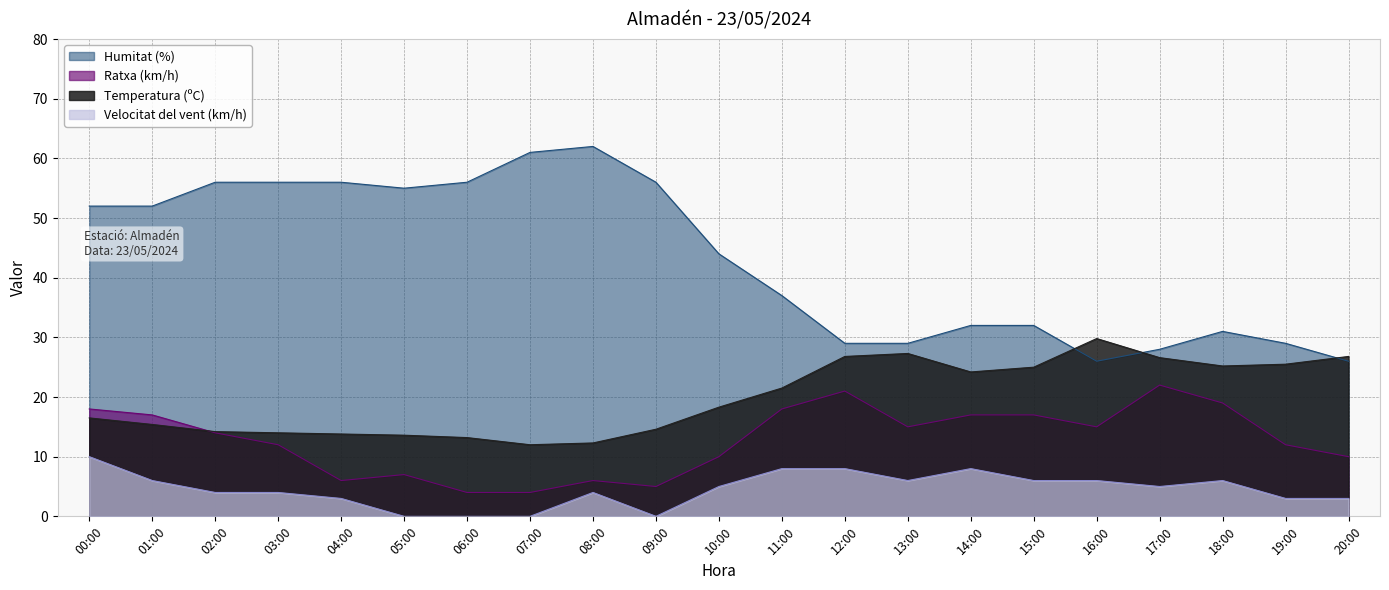

What is the difference between the highest and lowest values at 10:00?

39.0